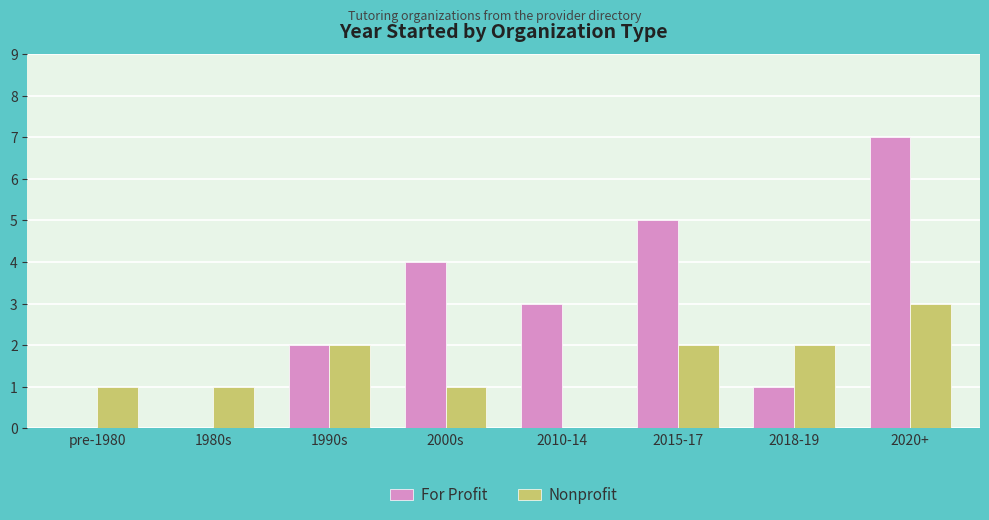

Which series changed the most between pre-1980 and 2000s?

For Profit